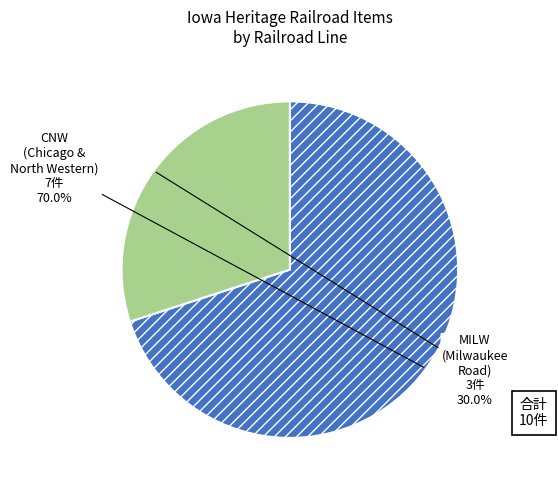

Is there any slice that represents more than half of the pie?

Yes